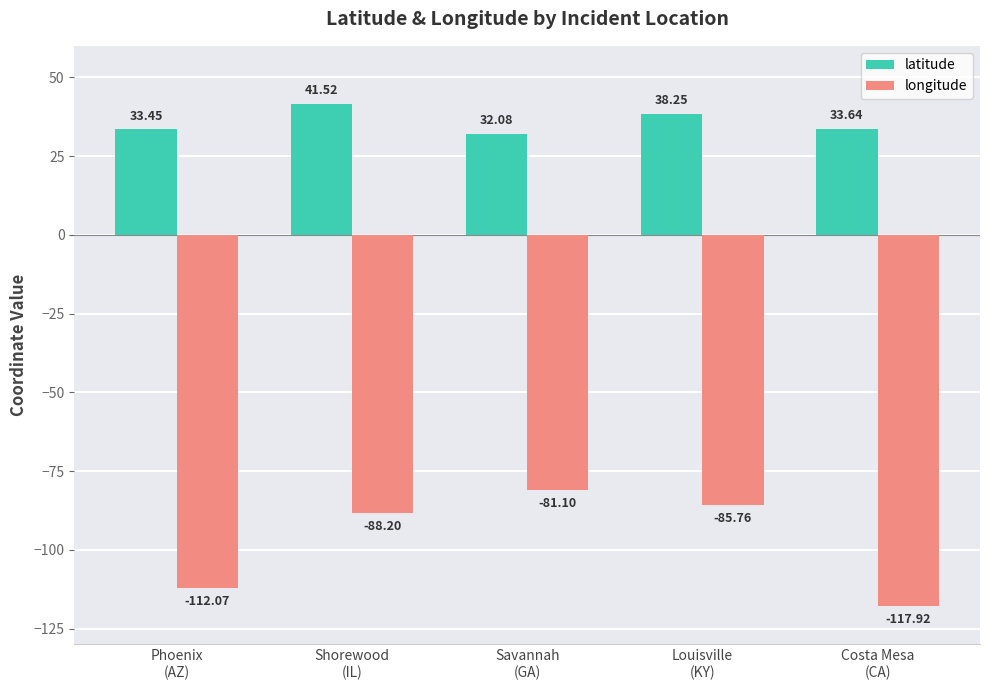

What is the label of the 4th bar from the left?

Louisville
(KY)